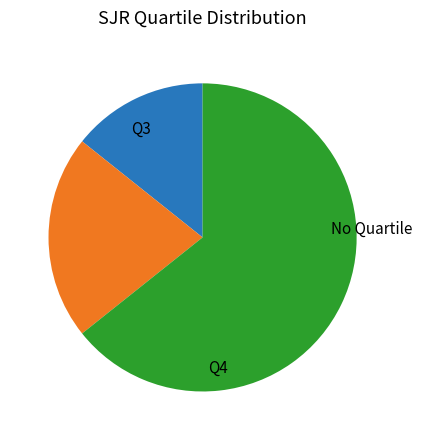

Is there a majority slice in this chart?

Yes